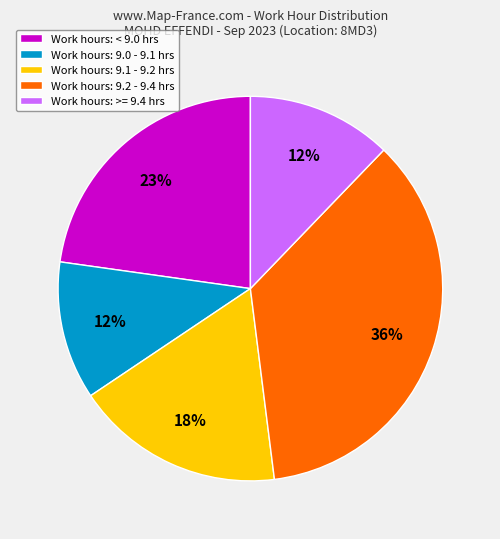

To the nearest percent, what percentage of the pie is Work hours: 9.2 - 9.4 hrs?

36%